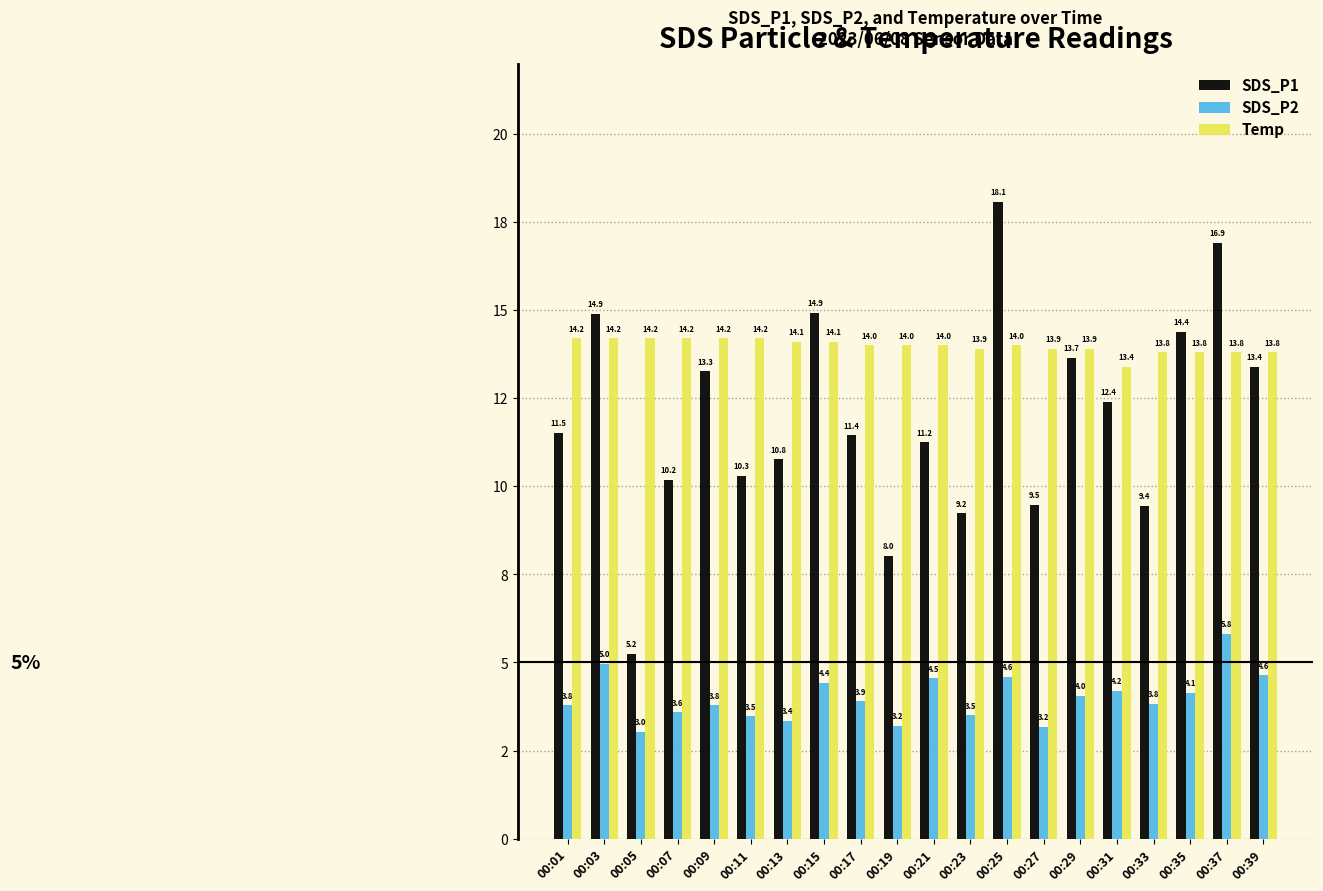

Rank the series at 00:11 from lowest to highest value.

SDS_P2, SDS_P1, Temp